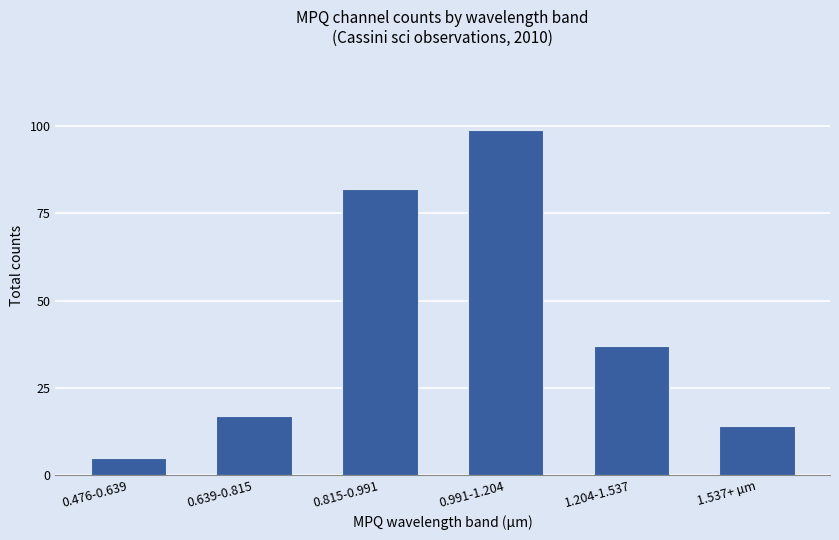

What is the ratio of the value at 1.537+ µm to the value at 0.476-0.639?

2.8